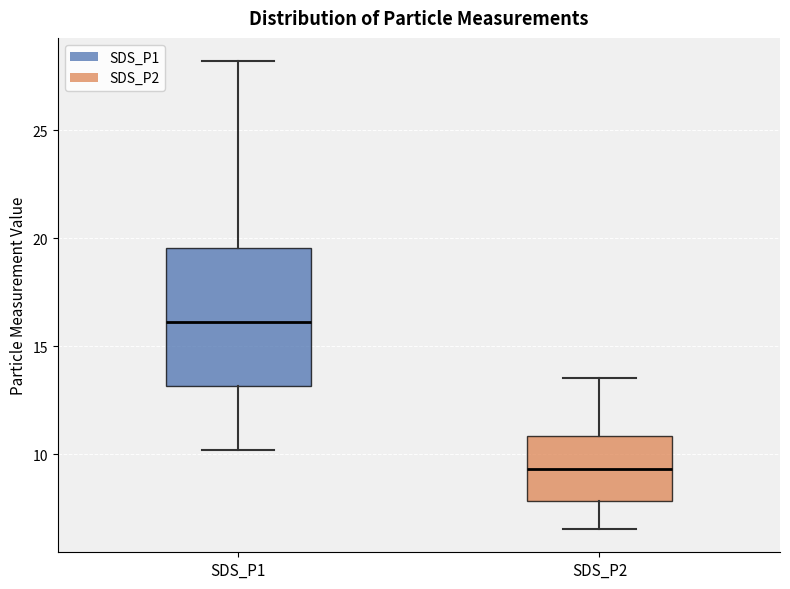

Where does the upper whisker of the box for SDS_P2 end on the y-axis? The values are not printed on the chart, so give them approximately, as read against the axis.

13.5